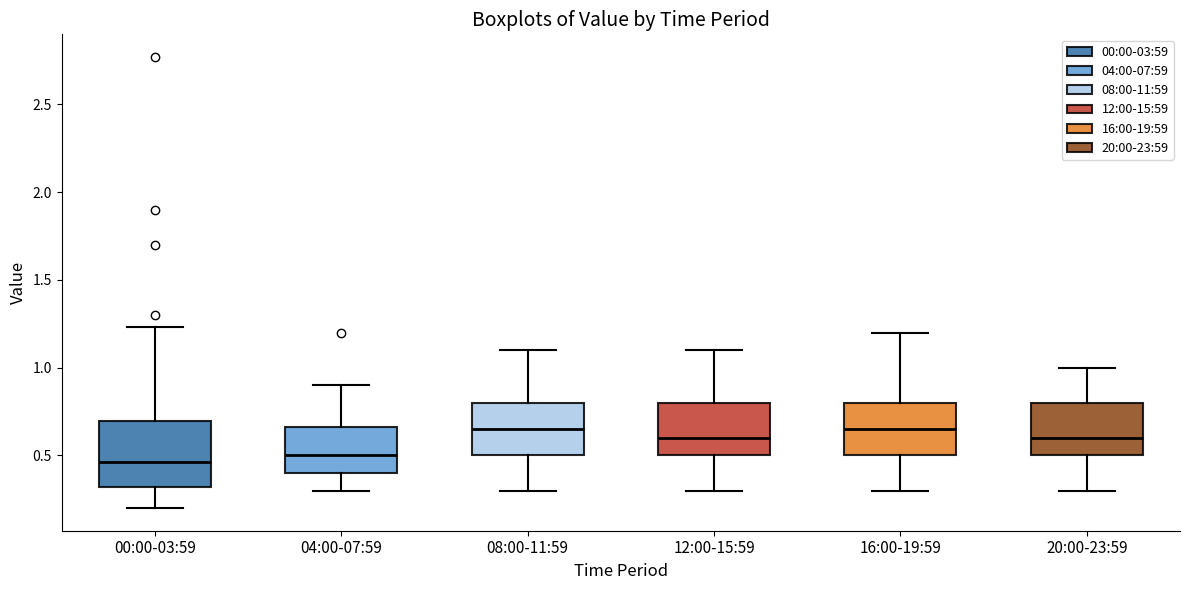

Where does the median line of the box for 12:00-15:59 sit on the y-axis? The values are not printed on the chart, so give them approximately, as read against the axis.

0.60